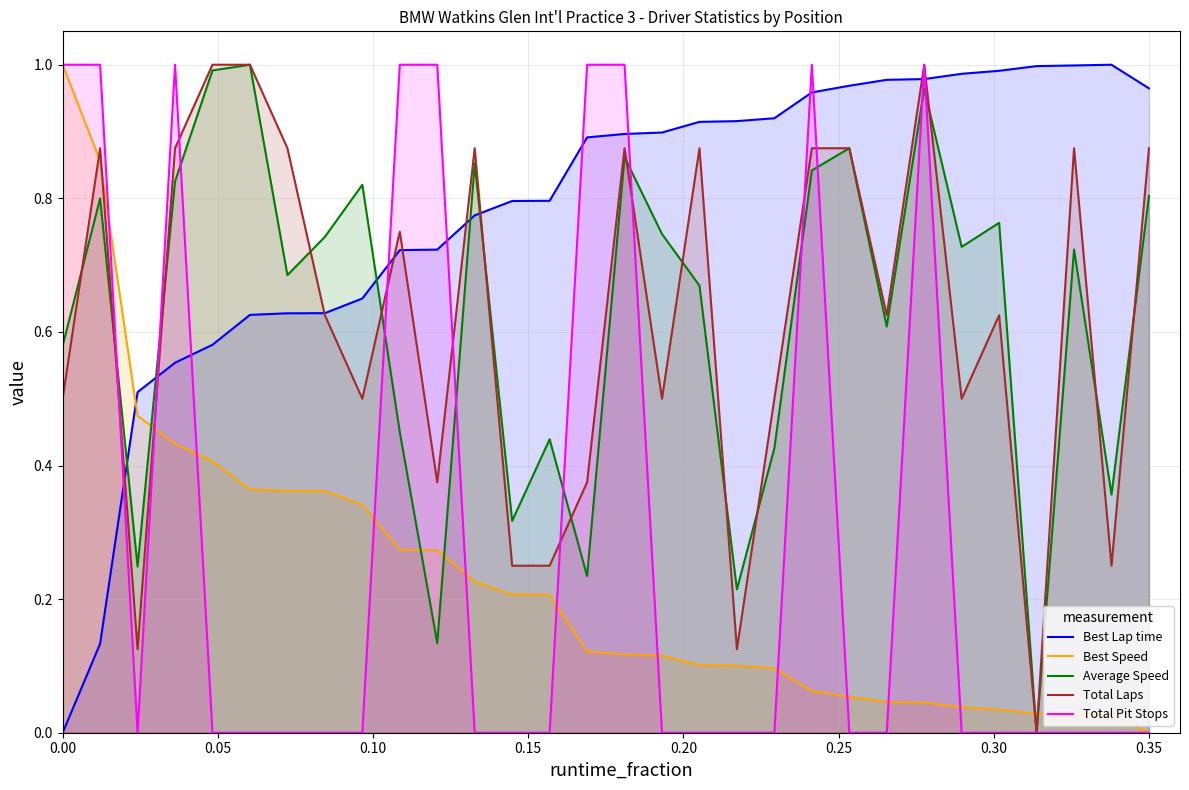

Is it true that Average Speed equals 1.2 at 0.35?

False